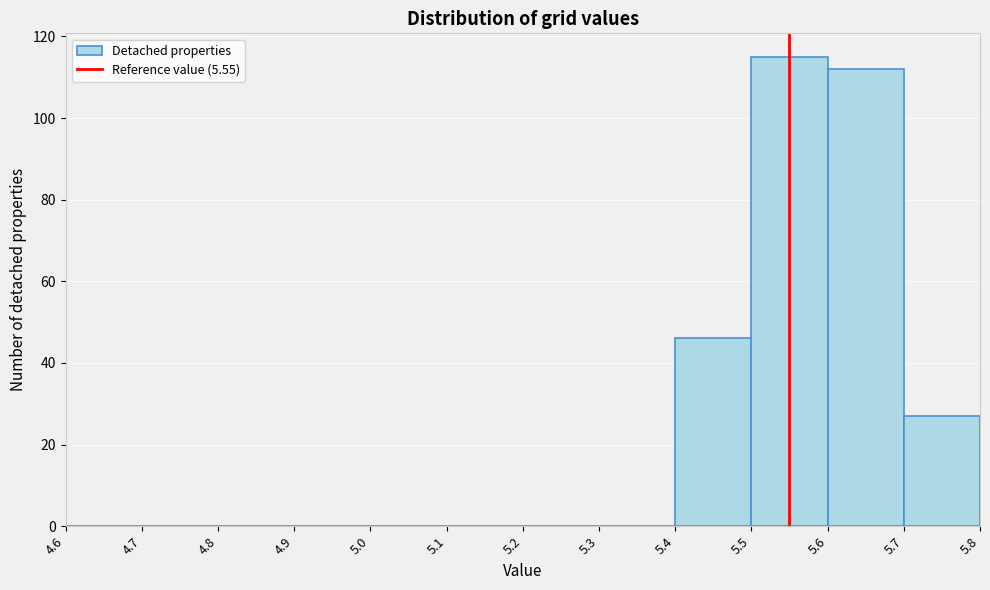

Which range on the x-axis has the tallest bar?

5.5 to 5.6